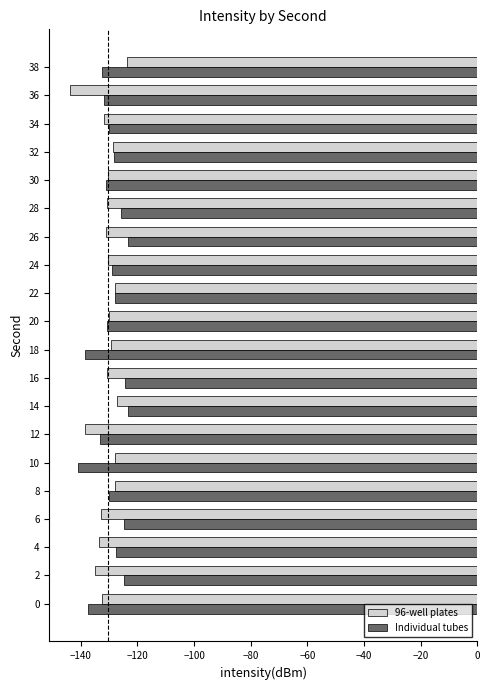

Is the value of Individual tubes at 30 greater than the value of 96-well plates at 2?

Yes